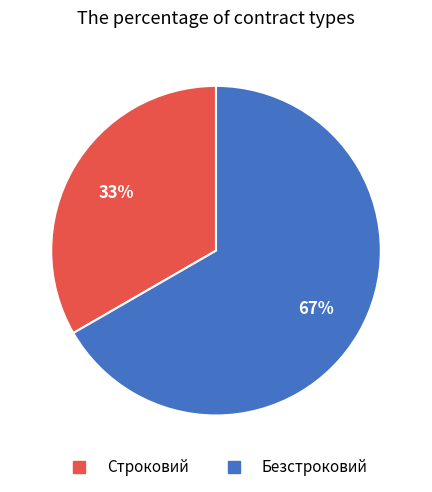

To the nearest percent, what is the combined percentage of Строковий and Безстроковий?

100%